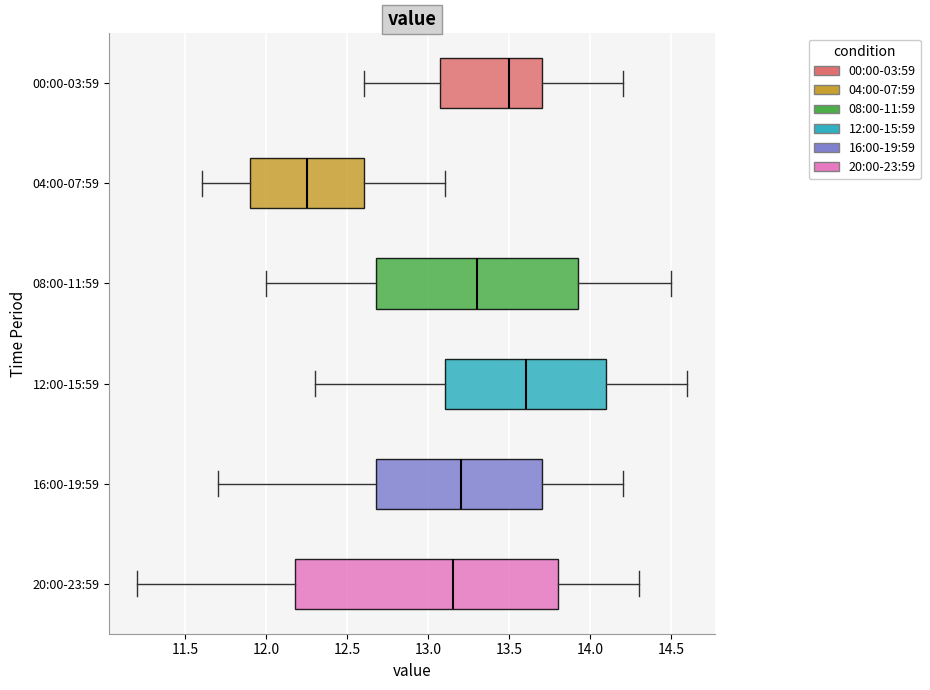

Reading bottom to top, transcribe this box plot: for each box, give where its median line is, the range the box spans, and where its two whiskers end, as read against the x-axis. The values are not printed on the chart, so give them approximately, as read against the axis.

20:00-23:59: median 13.15, box 12.20 to 13.80, whiskers 11.20 to 14.30
16:00-19:59: median 13.20, box 12.70 to 13.70, whiskers 11.70 to 14.20
12:00-15:59: median 13.60, box 13.10 to 14.10, whiskers 12.30 to 14.60
08:00-11:59: median 13.30, box 12.70 to 13.95, whiskers 12.00 to 14.50
04:00-07:59: median 12.25, box 11.90 to 12.60, whiskers 11.60 to 13.10
00:00-03:59: median 13.50, box 13.10 to 13.70, whiskers 12.60 to 14.20